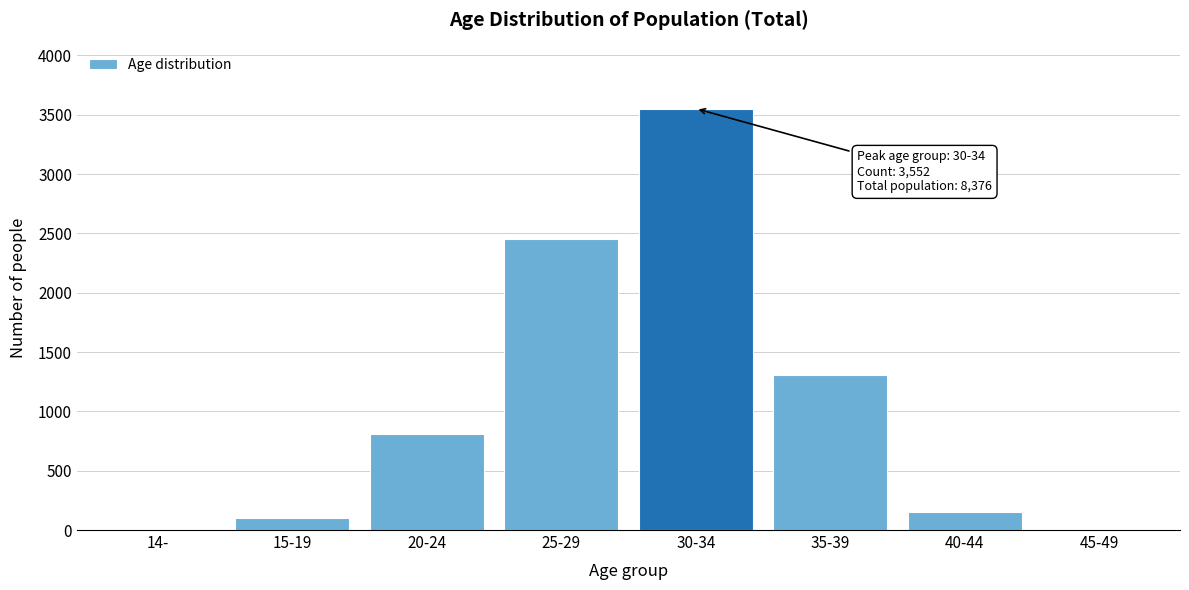

What is the sum of all values?

8376